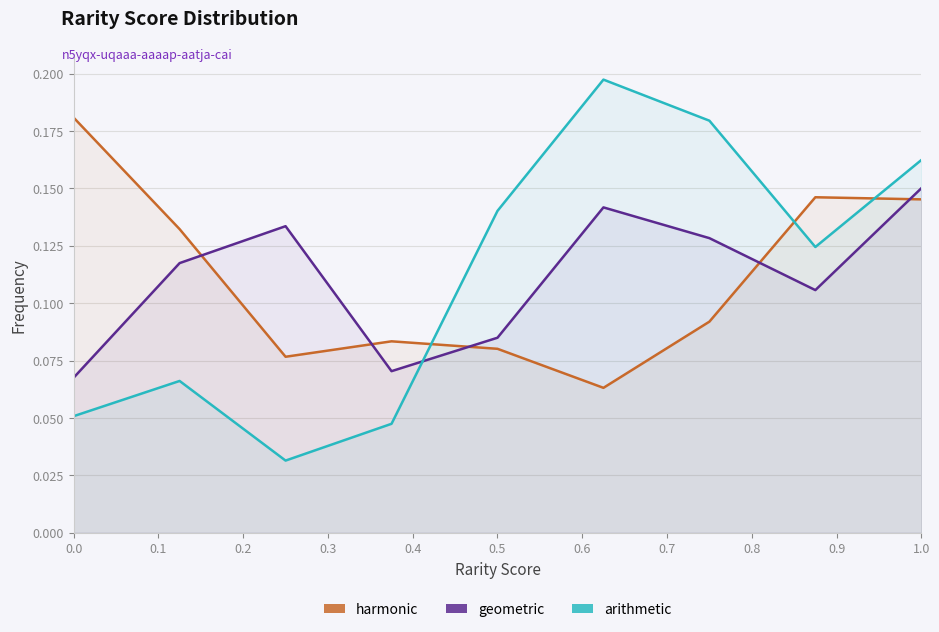

Does the chart have visible grid lines?

Yes